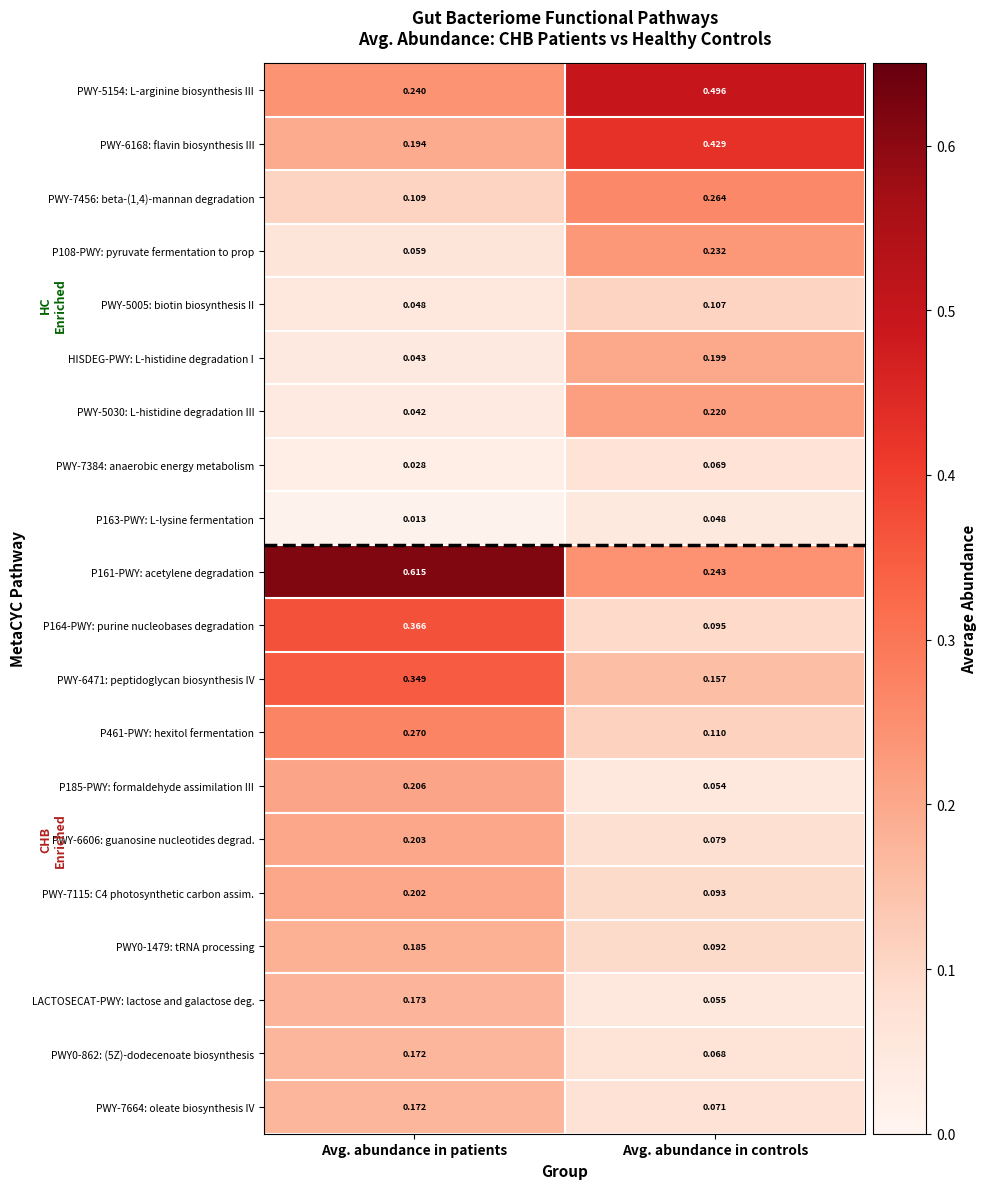

Which series has the largest total across all categories?

P161-PWY: acetylene degradation